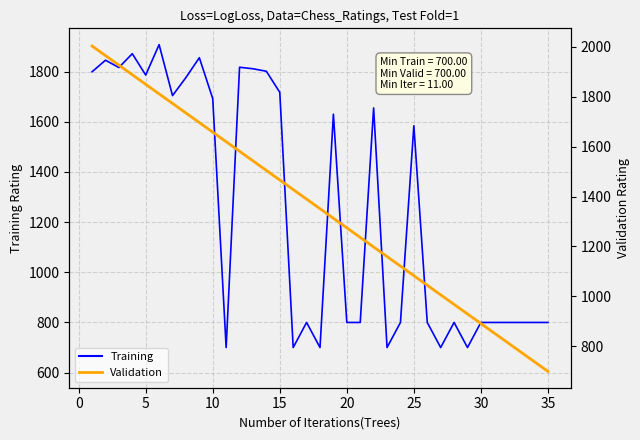

Does the chart have visible grid lines?

Yes